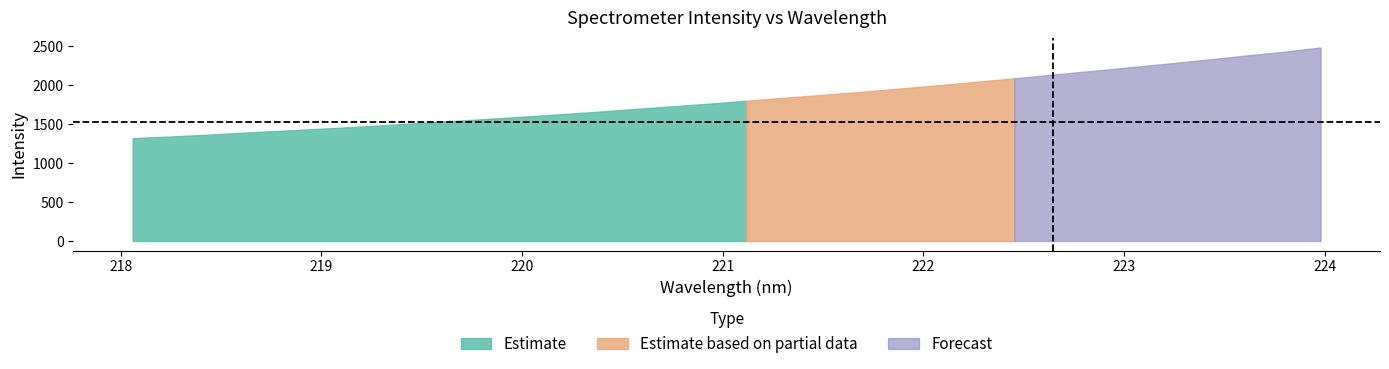

How many lines are shown in the chart?

2